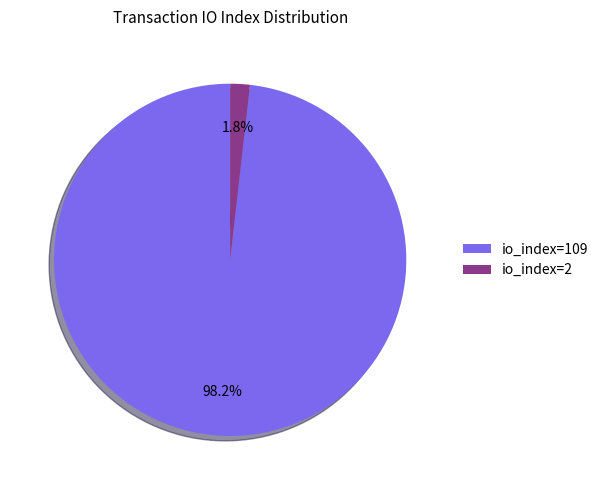

The io_index=2 slice represents 2% of the pie. True or false?

True